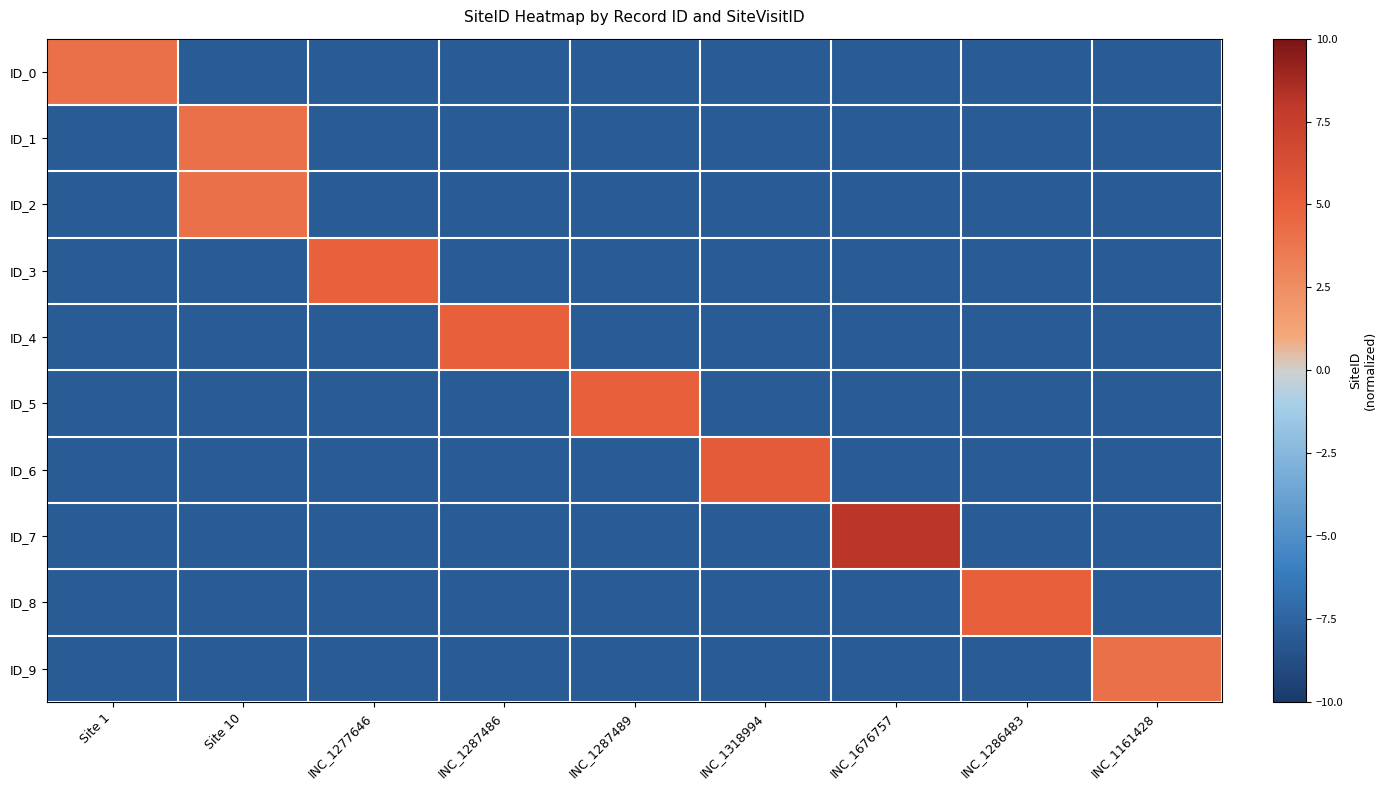

Between Site 1 and INC_1287489, which series saw the biggest shift?

ID_5